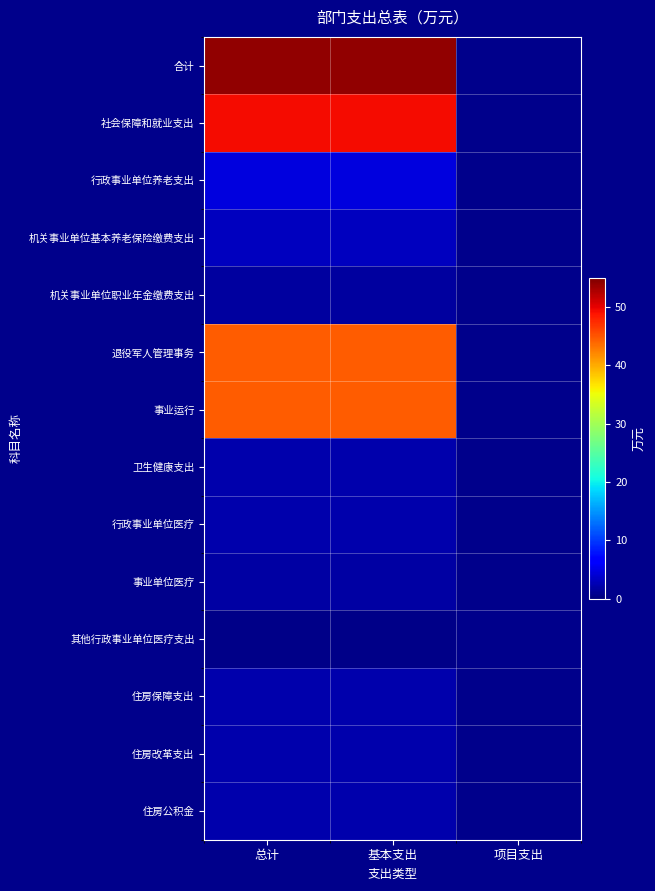

The 事业运行 series shows 44.6 at 基本支出. True or false?

True